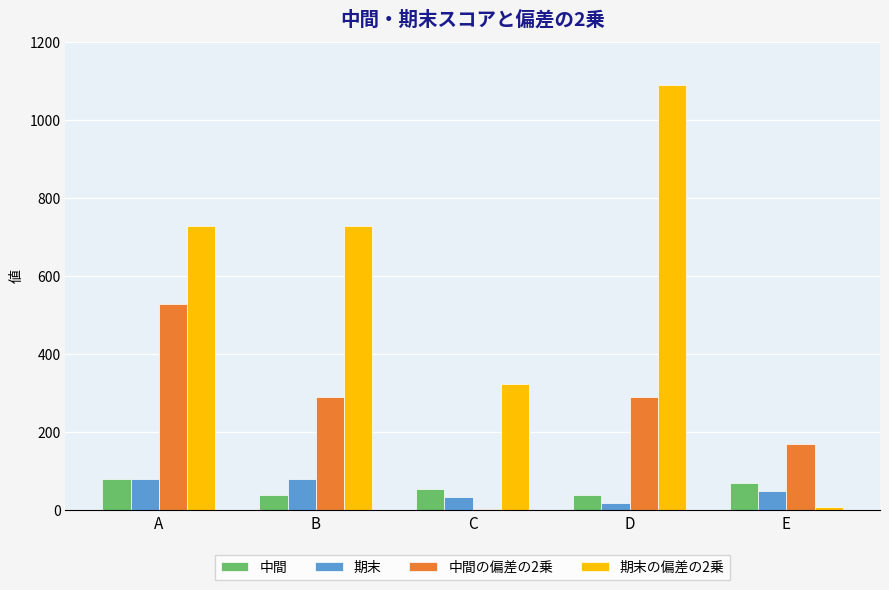

Which series has the widest spread of values?

期末の偏差の2乗